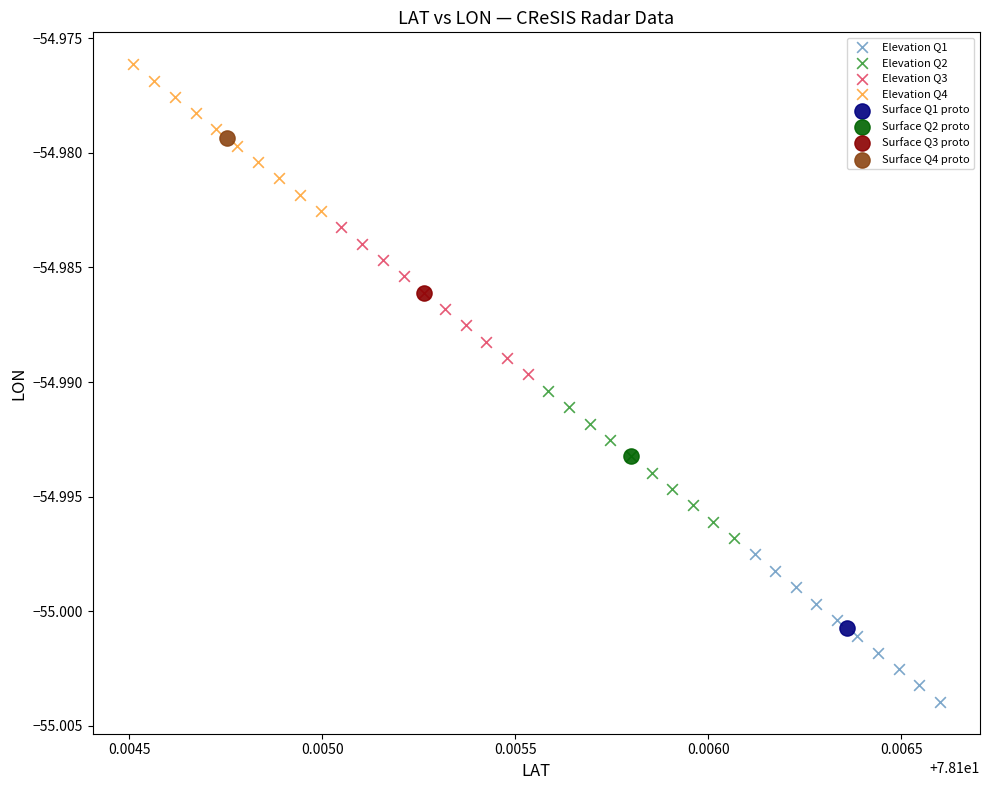

What are all the series names shown in the legend?

Elevation Q1, Elevation Q2, Elevation Q3, Elevation Q4, Surface Q1 proto, Surface Q2 proto, Surface Q3 proto, Surface Q4 proto